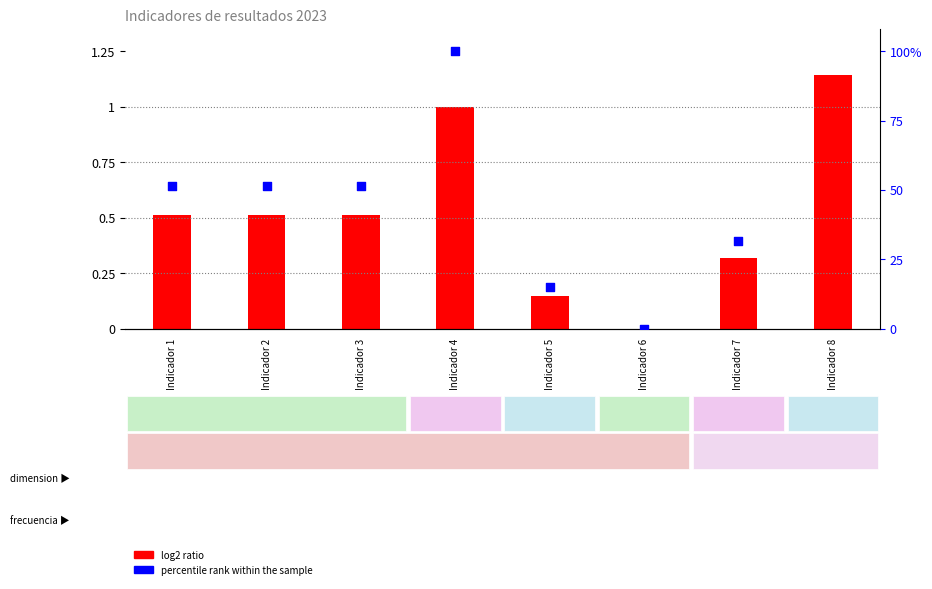

Which series reaches the minimum Y coordinate?

log2 ratio